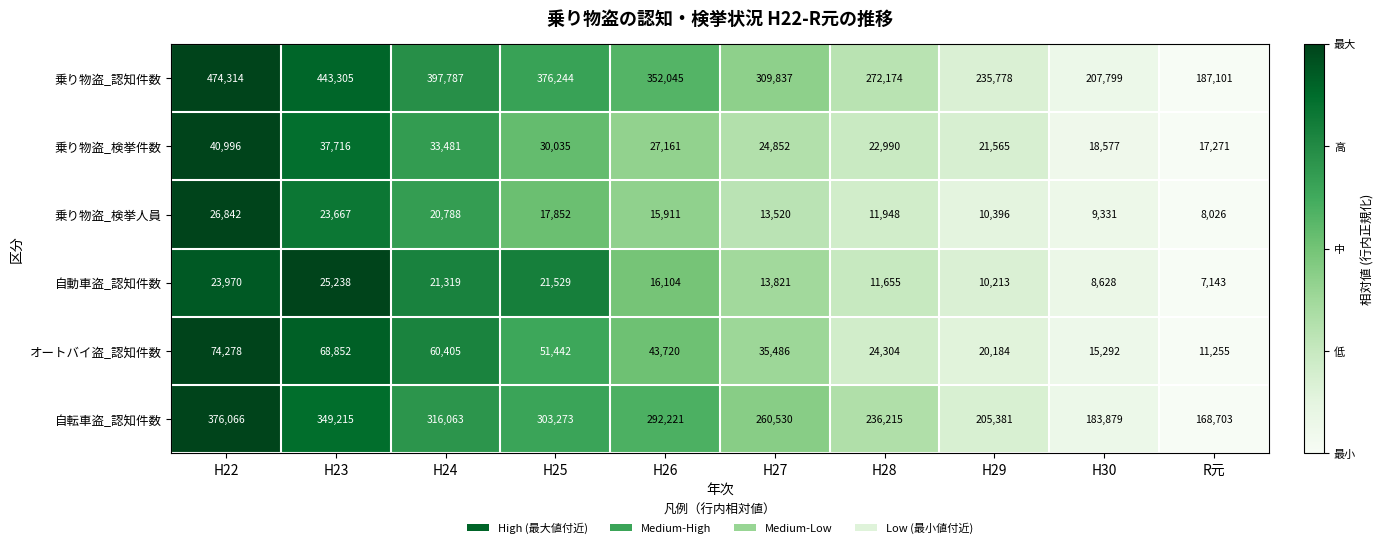

List the series in order of their peak value, highest first.

乗り物盗_認知件数, 自転車盗_認知件数, オートバイ盗_認知件数, 乗り物盗_検挙件数, 乗り物盗_検挙人員, 自動車盗_認知件数